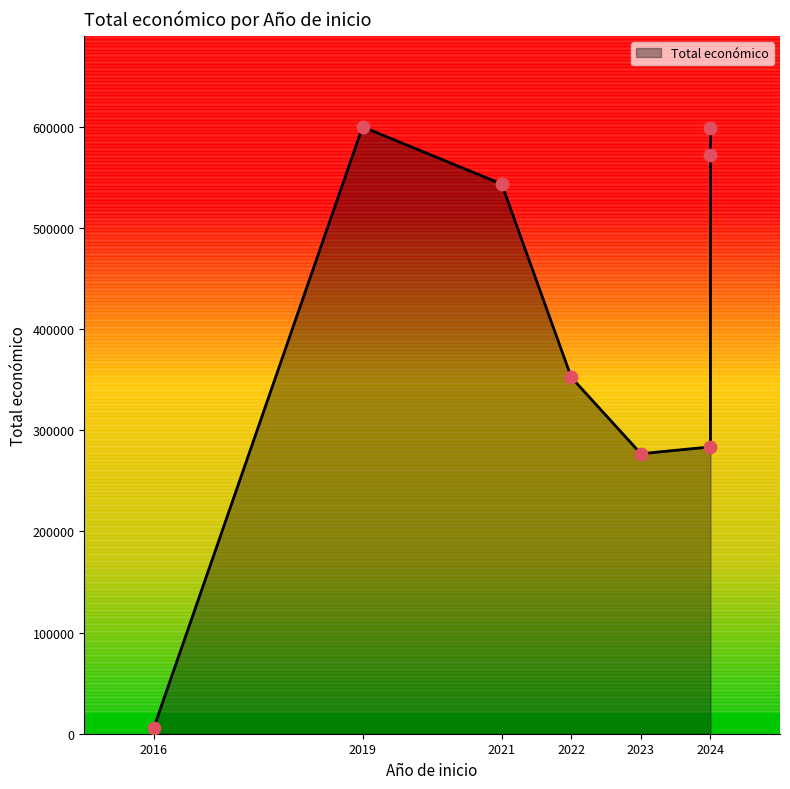

What is the change in value from 2024 to 2024?

+26632